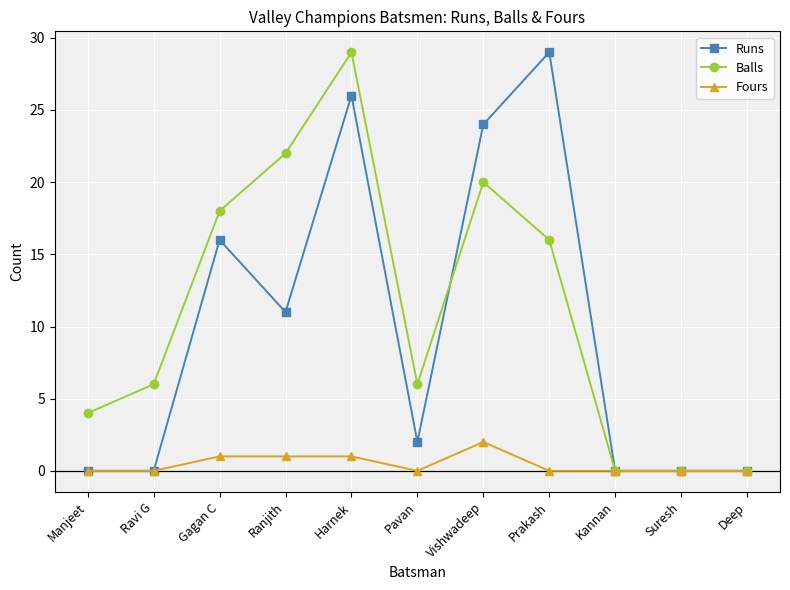

Count the number of data series in this chart.

3